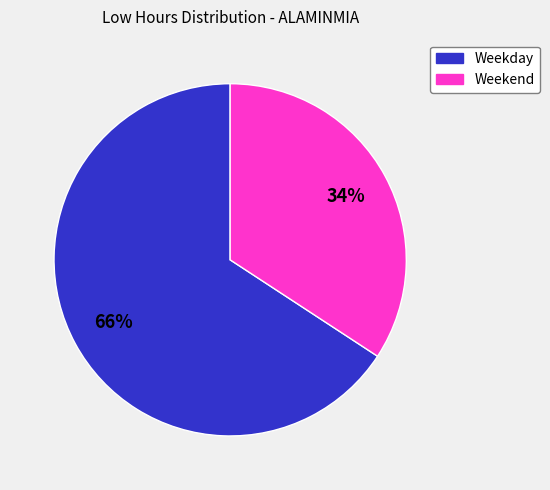

To the nearest percent, what is the average slice percentage?

50%